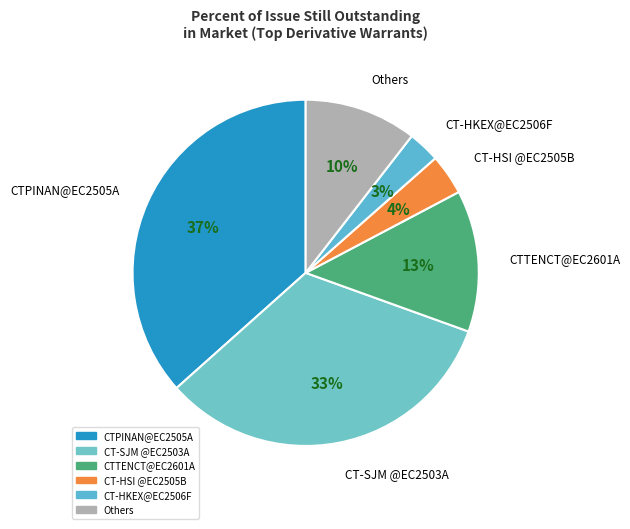

Which slice is the largest?

CTPINAN@EC2505A